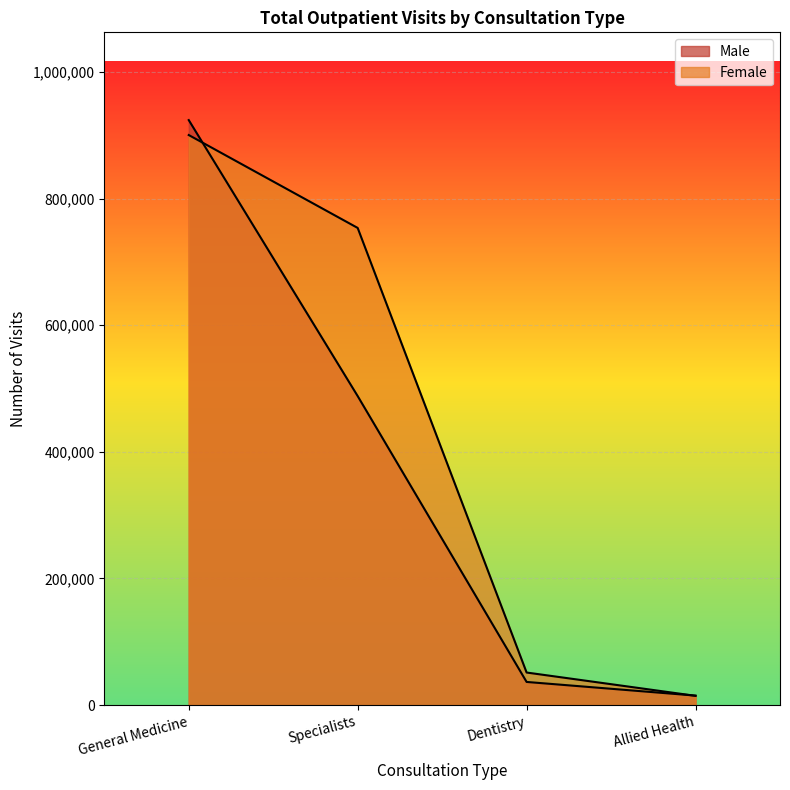

Reading left to right, what are all the values shown in this chart?

Male: General Medicine=923836	Specialists=488043	Dentistry=36646	Allied Health=15072
Female: General Medicine=900241	Specialists=753548	Dentistry=51502	Allied Health=14689